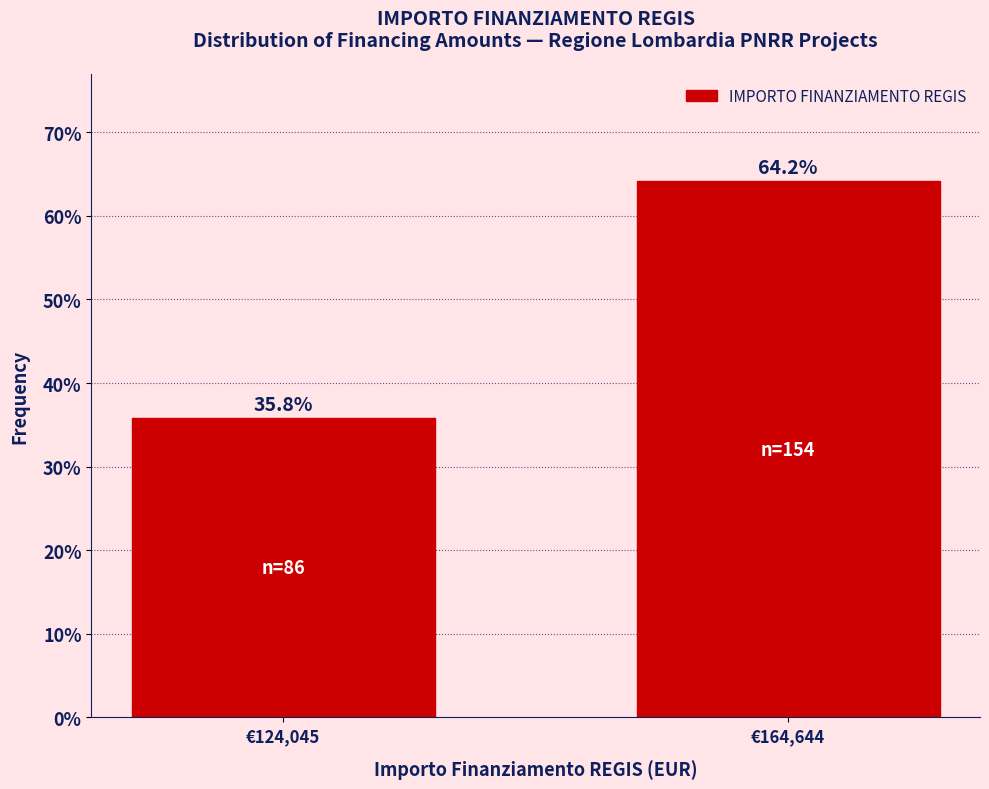

Reading left to right, transcribe all the data shown in this chart.

35.8	64.2